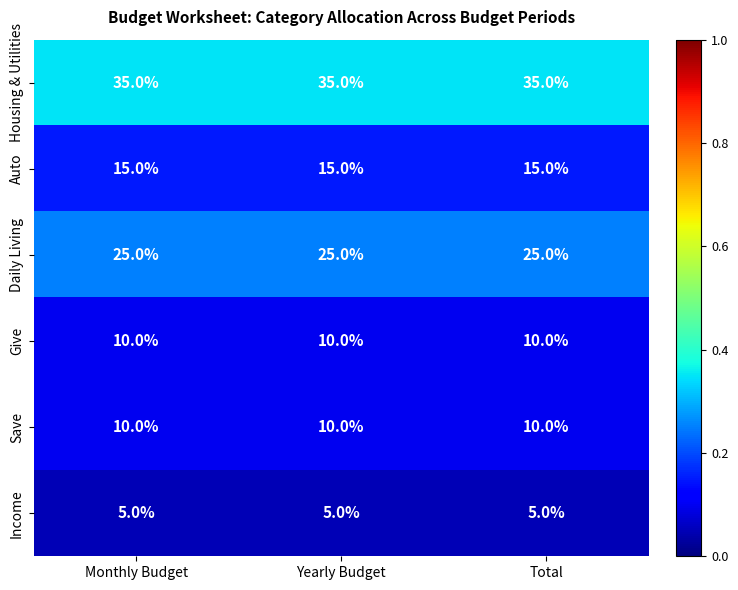

What value does the Save series have at Total?

10